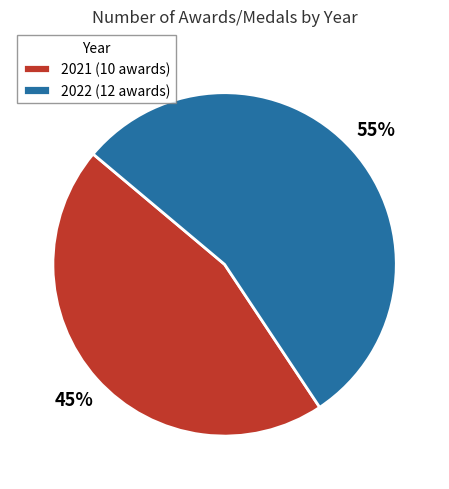

What percentage is the 2022 slice, to the nearest percent?

55%